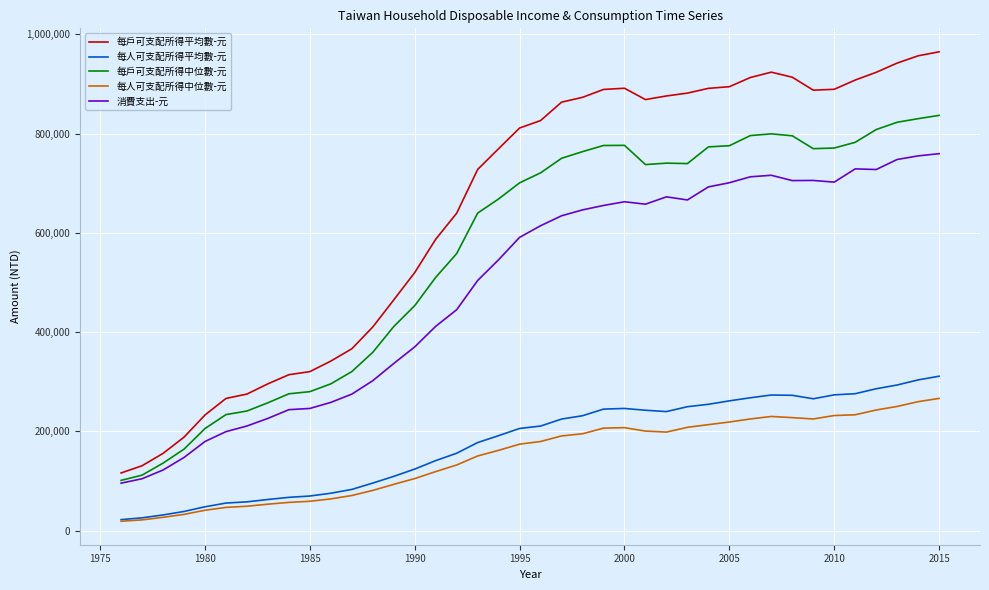

What is the difference between the second highest and second lowest values in the 每戶可支配所得中位數-元 series?

718328